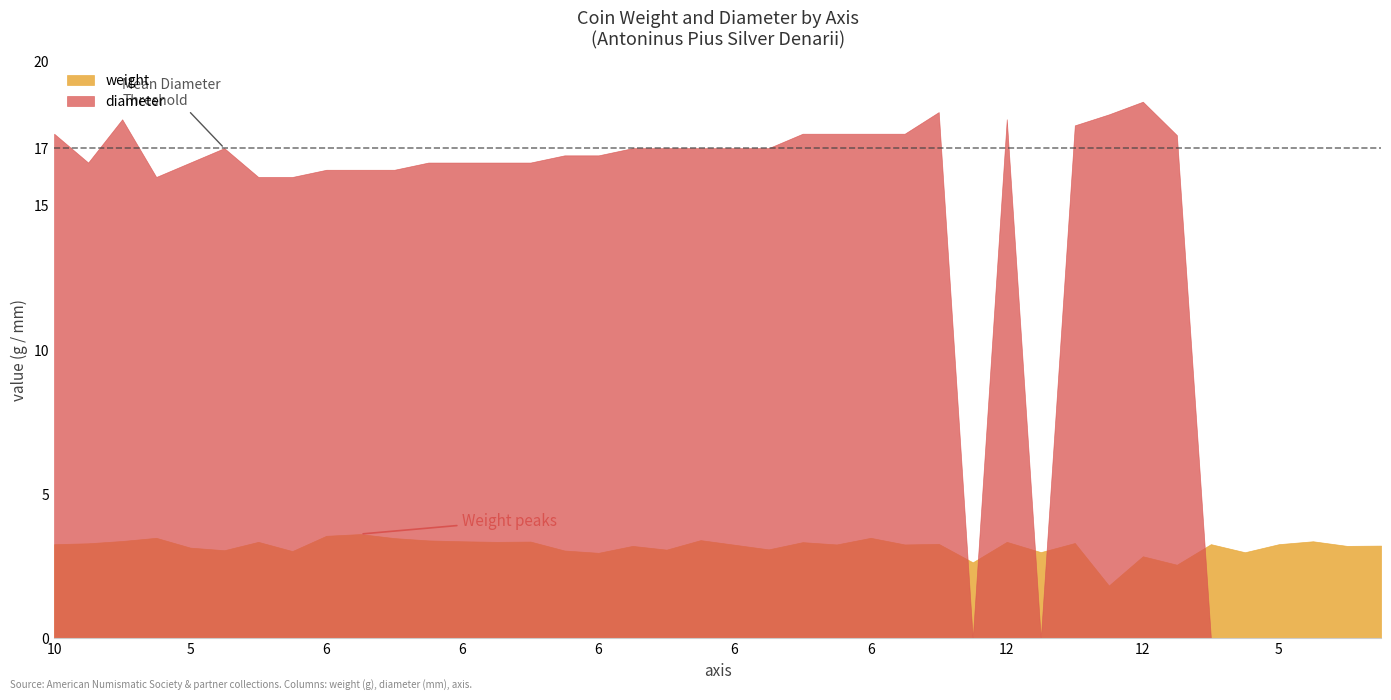

Where is the first local maximum for diameter?

12